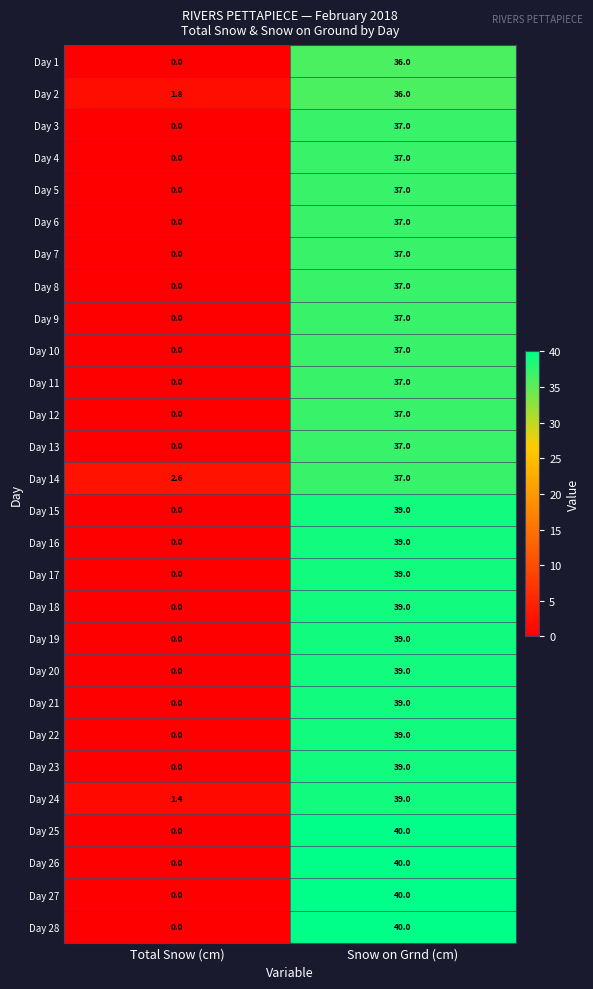

The Day 22 series shows 39.0 at Snow on Grnd (cm). True or false?

True